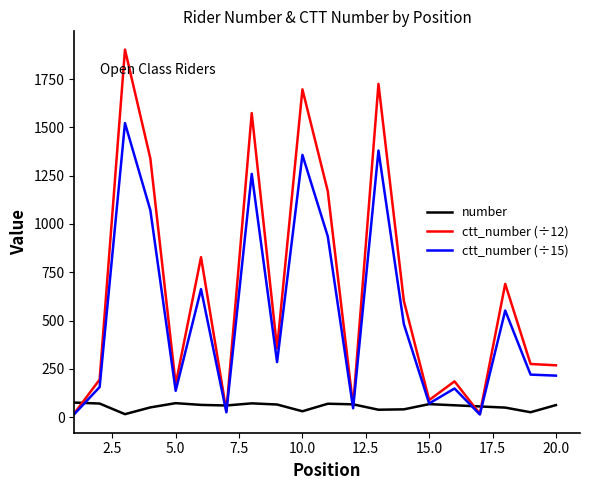

Which series has the largest total across all categories?

ctt_number (÷12)